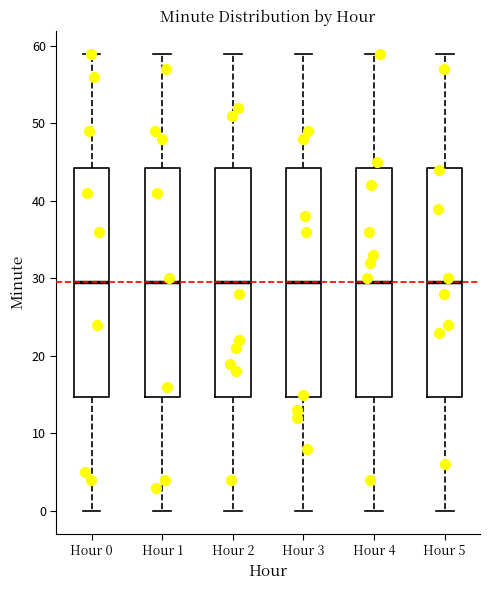

Where does the lower whisker of the box for Hour 5 end on the y-axis? The values are not printed on the chart, so give them approximately, as read against the axis.

0